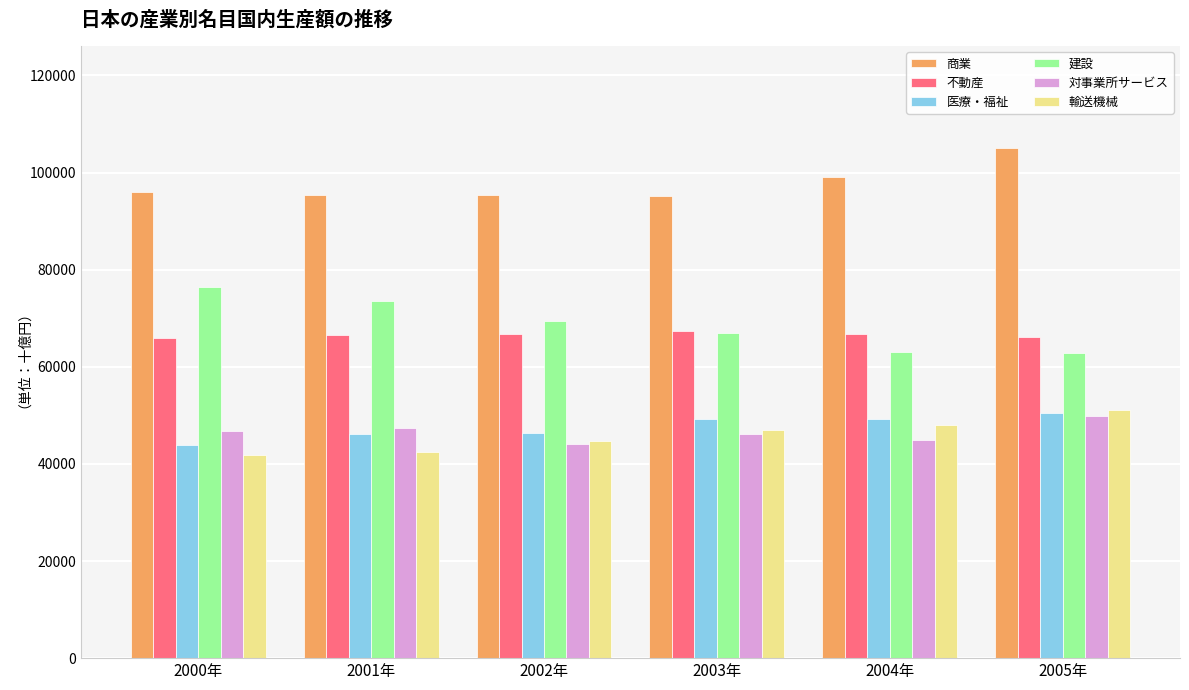

What is the label of the 1st bar from the right?

2005年